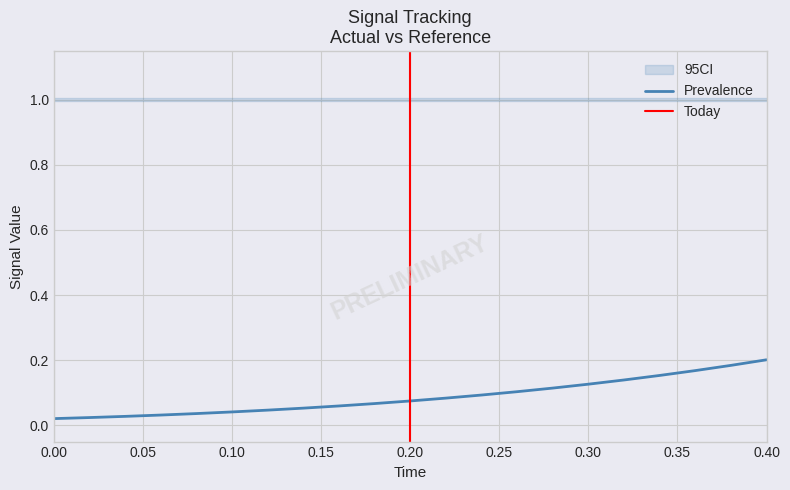

True or false: high and actual intersect in this chart.

False